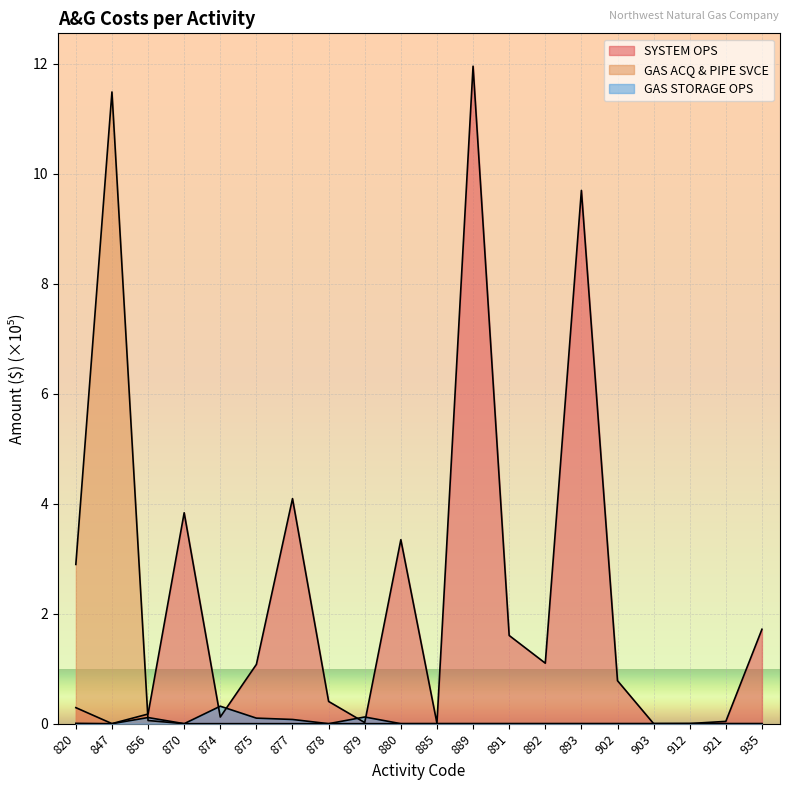

True or false: GAS STORAGE OPS has more than 2 points higher than both neighbors.

True